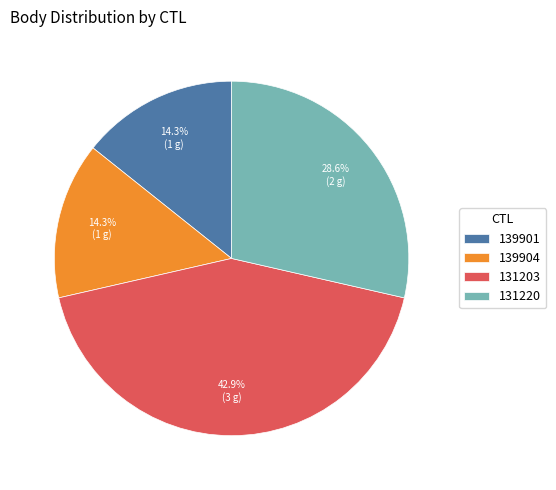

True or false: 131203 accounts for 43% of the total.

True